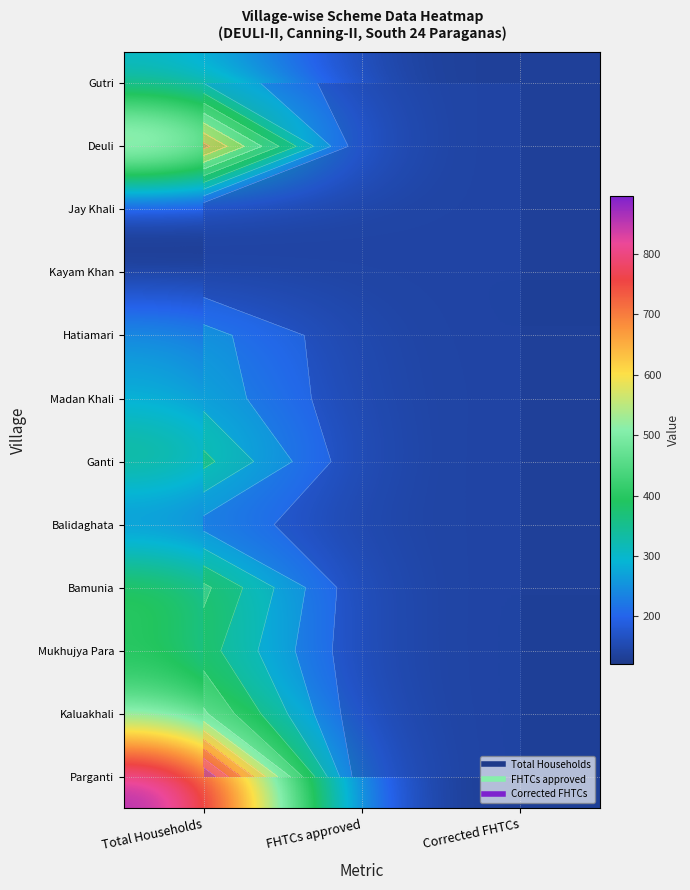

Count the number of categories in the chart.

3